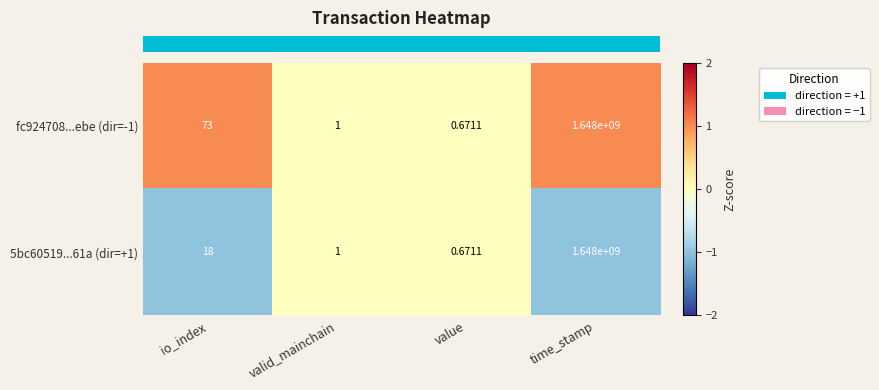

At which category does the chart reach its peak across all series?

time_stamp